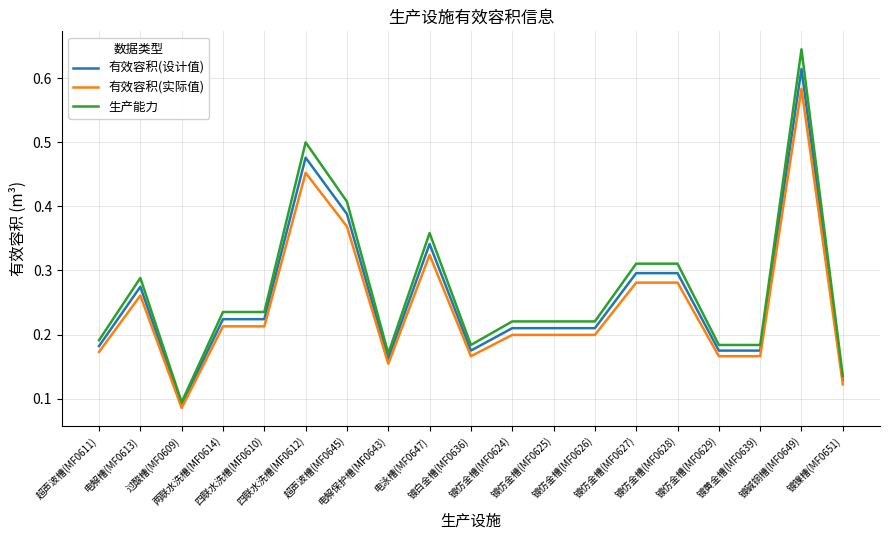

Which series has the largest total across all categories?

生产能力